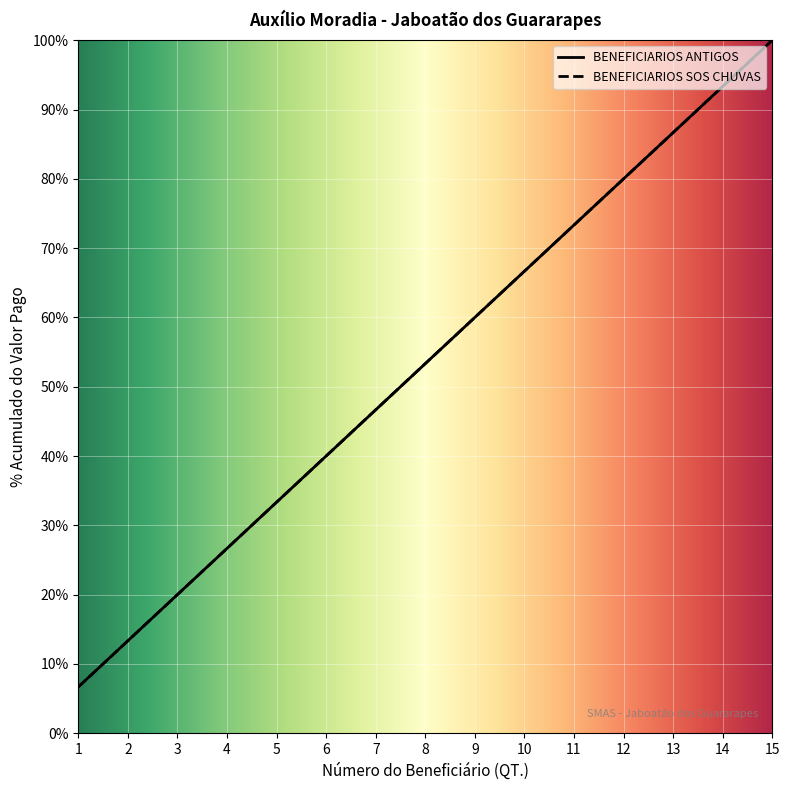

List the labels in order of BENEFICIARIOS ANTIGOS value, largest first.

15, 14, 13, 12, 11, 10, 9, 8, 7, 6, 5, 4, 3, 2, 1